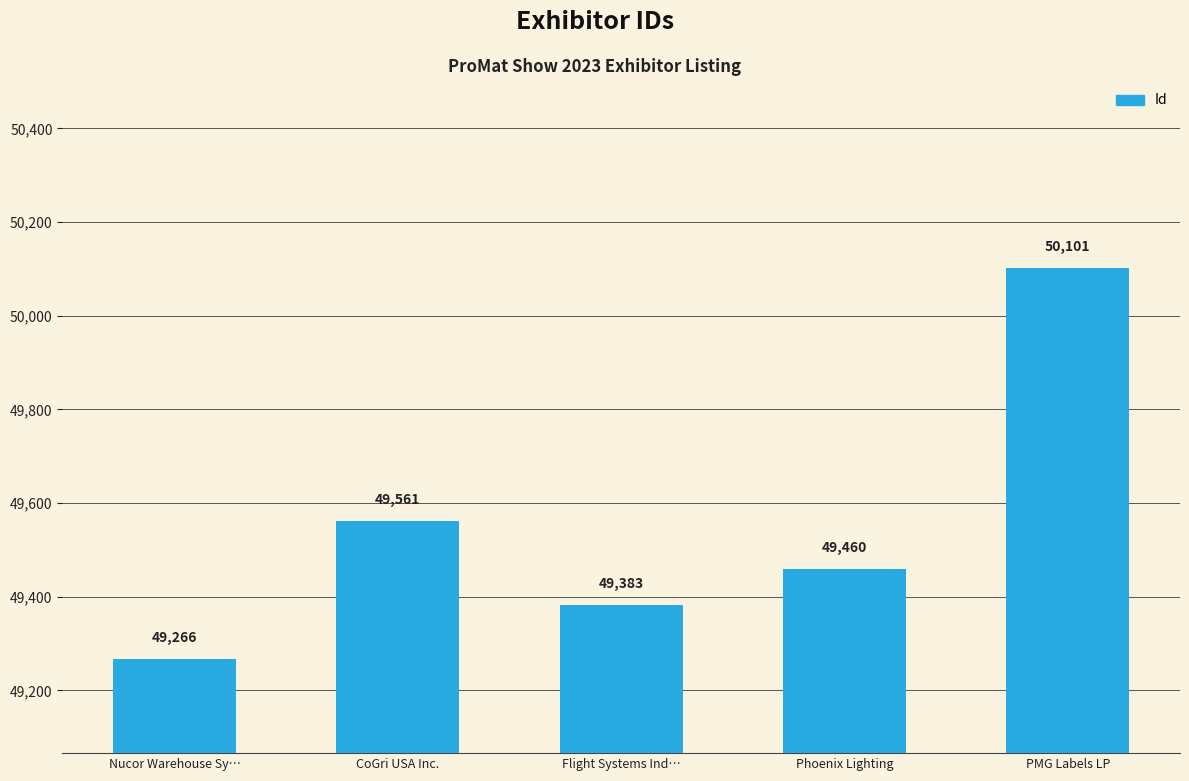

What is the average value?

49554